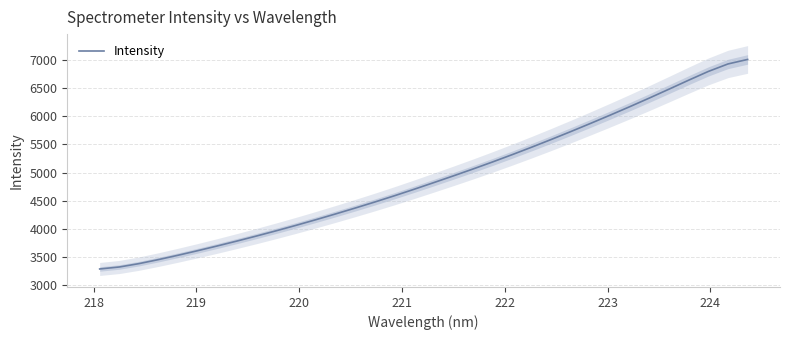

Reading left to right, what are all the values shown in this chart?

3291.2	3326.5	3386.1	3458.1	3535.6	3616.5	3700.6	3787.5	3877.2	3969.6	4065.2	4164.1	4265.9	4370.3	4477.5	4588.3	4703.0	4820.7	4940.1	5062.0	5187.3	5316.8	5450.1	5587.0	5727.5	5871.3	6017.9	6167.7	6321.0	6478.0	6636.8	6791.2	6923.6	7003.3